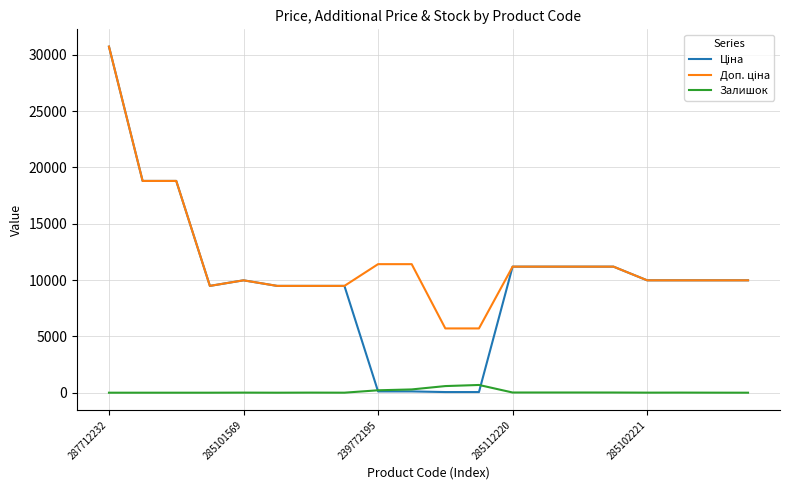

What is the maximum value shown in the chart?

30717.1